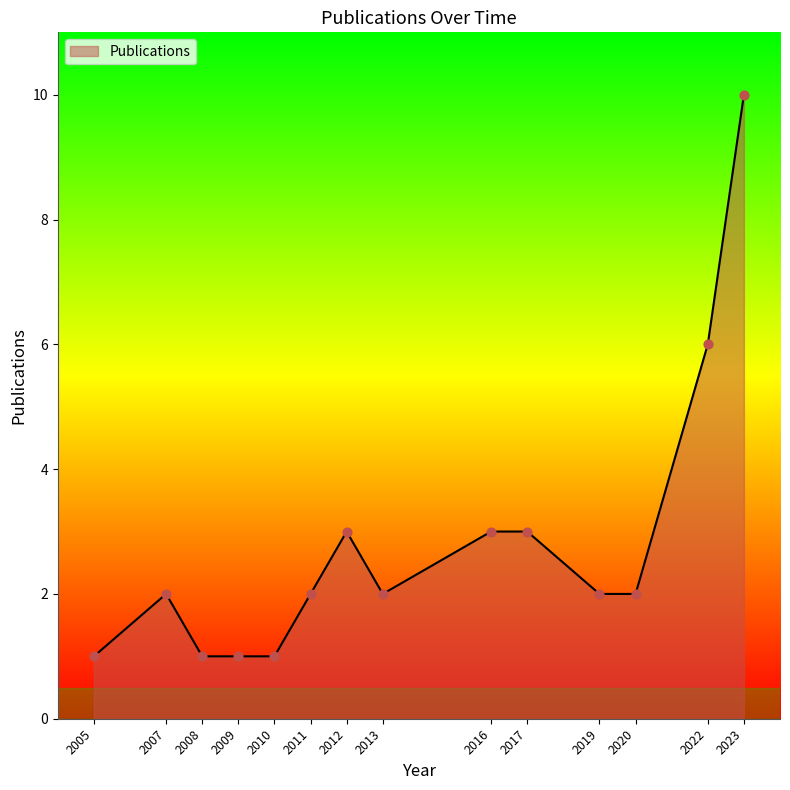

Approximately how many times larger is the value at 2019 compared to 2008?

2.0